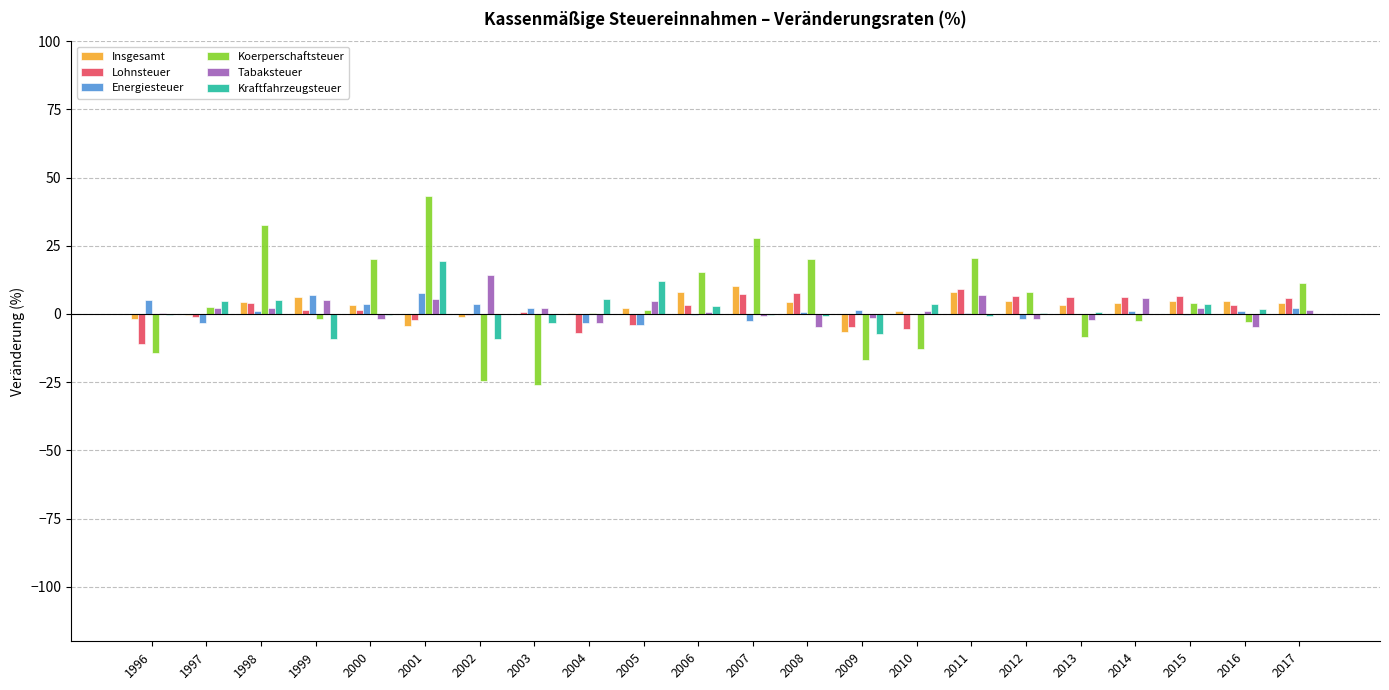

Is the value of Energiesteuer at 2001 greater than the value of Koerperschaftsteuer at 2001?

No